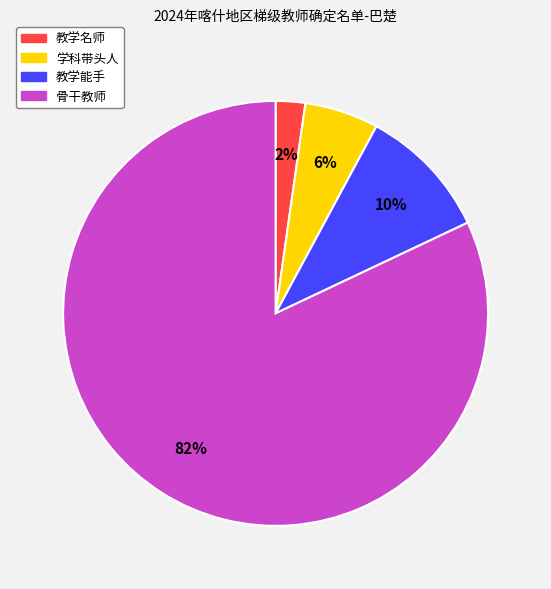

Does any single category account for the majority?

Yes